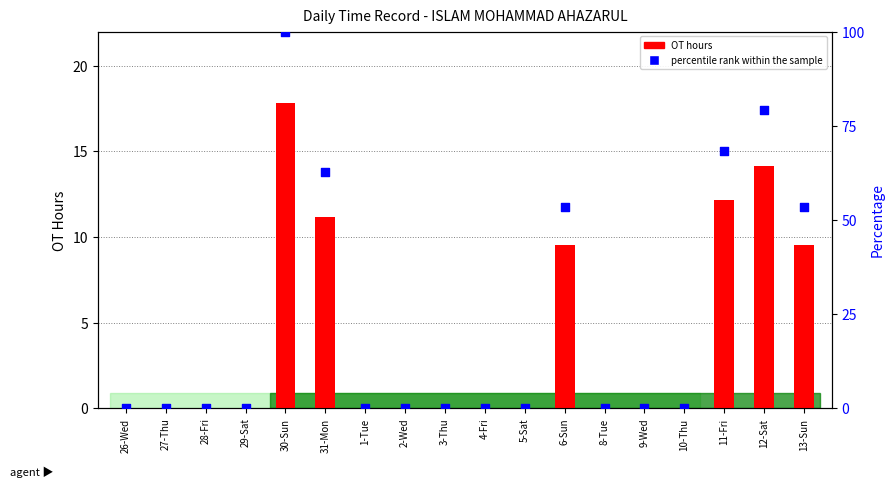

Which series contains the lowest Y value?

OT hours